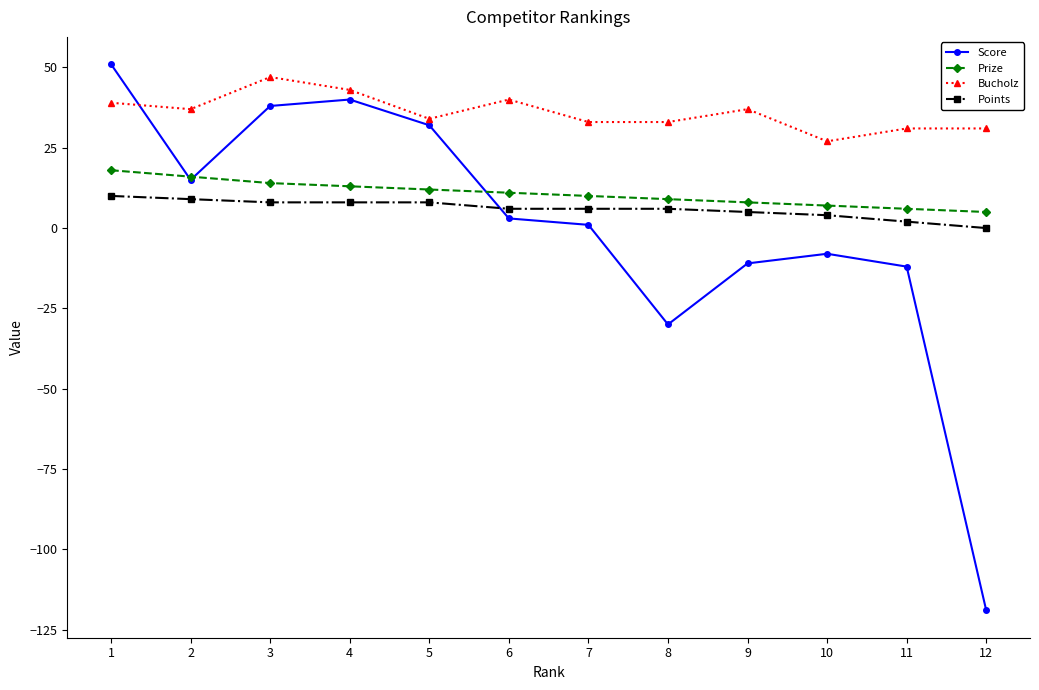

True or false: Bucholz has a value of 43 at 4.

True